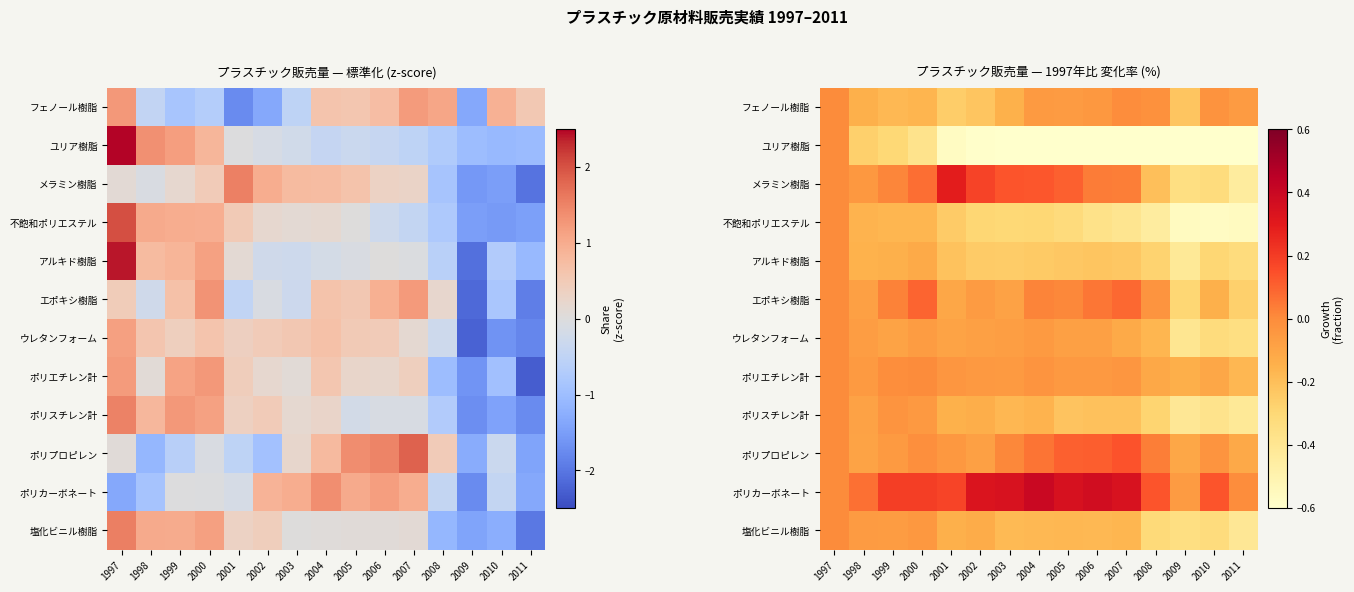

At which category is the sum across all series the highest?

1997